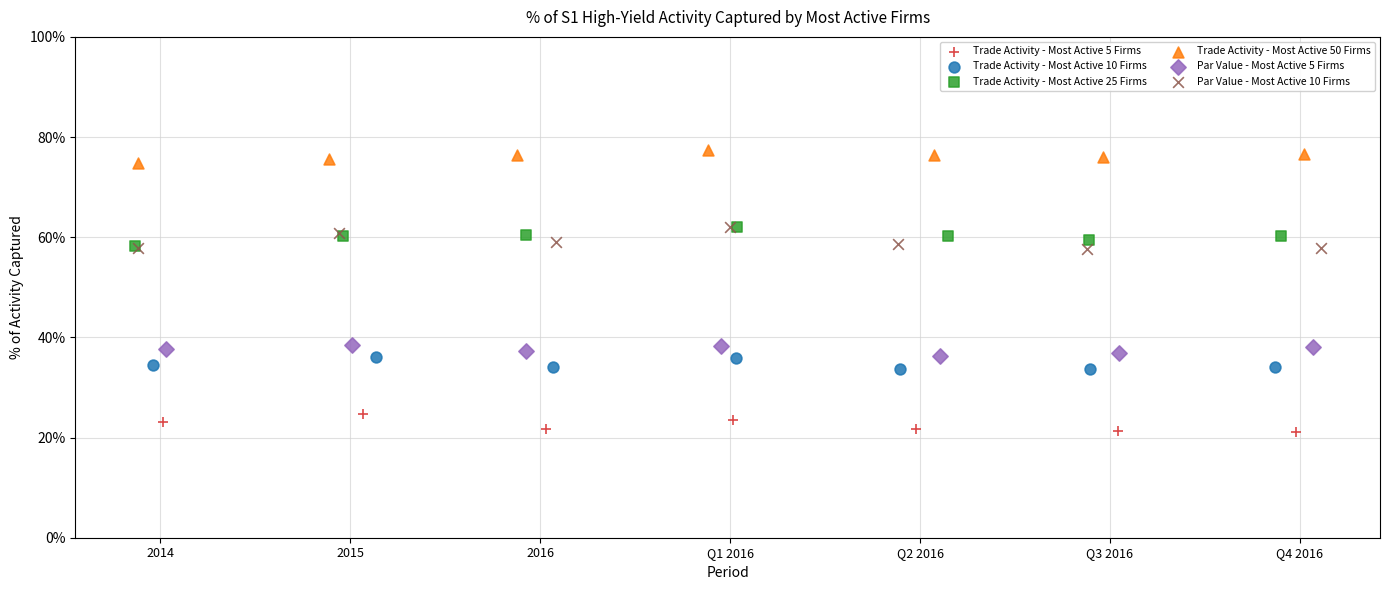

What are all the series names shown in the legend?

Trade Activity - Most Active 5 Firms, Trade Activity - Most Active 10 Firms, Trade Activity - Most Active 25 Firms, Trade Activity - Most Active 50 Firms, Par Value - Most Active 5 Firms, Par Value - Most Active 10 Firms